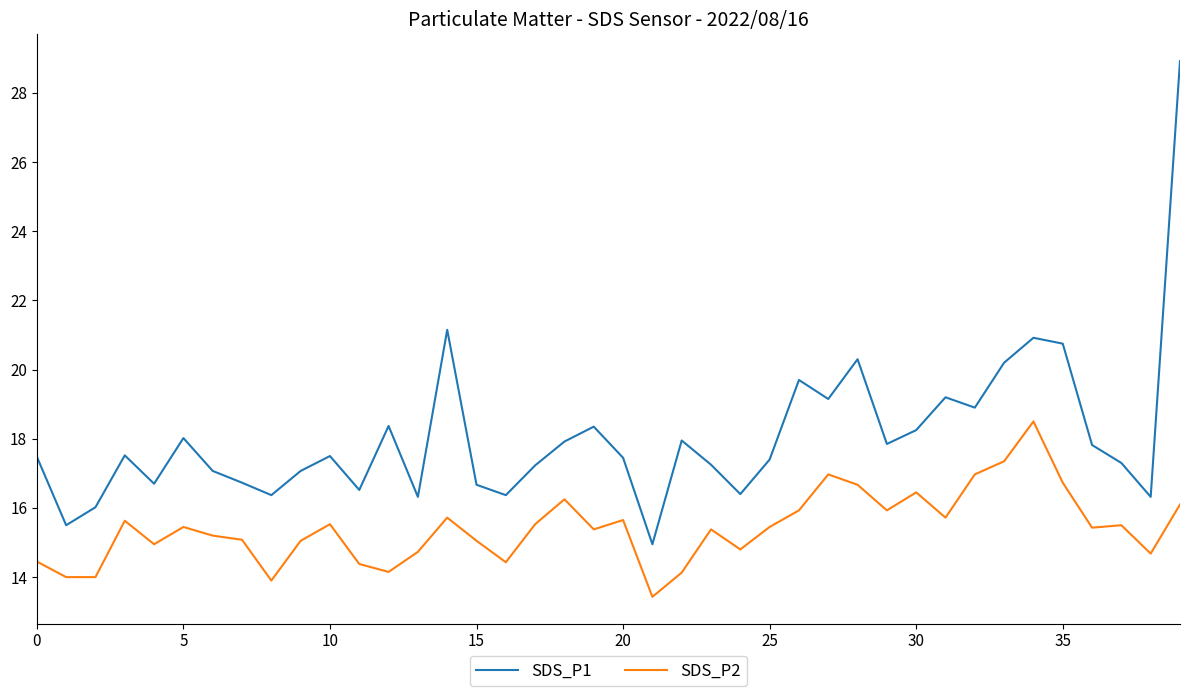

True or false: SDS_P1 and SDS_P2 intersect in this chart.

False